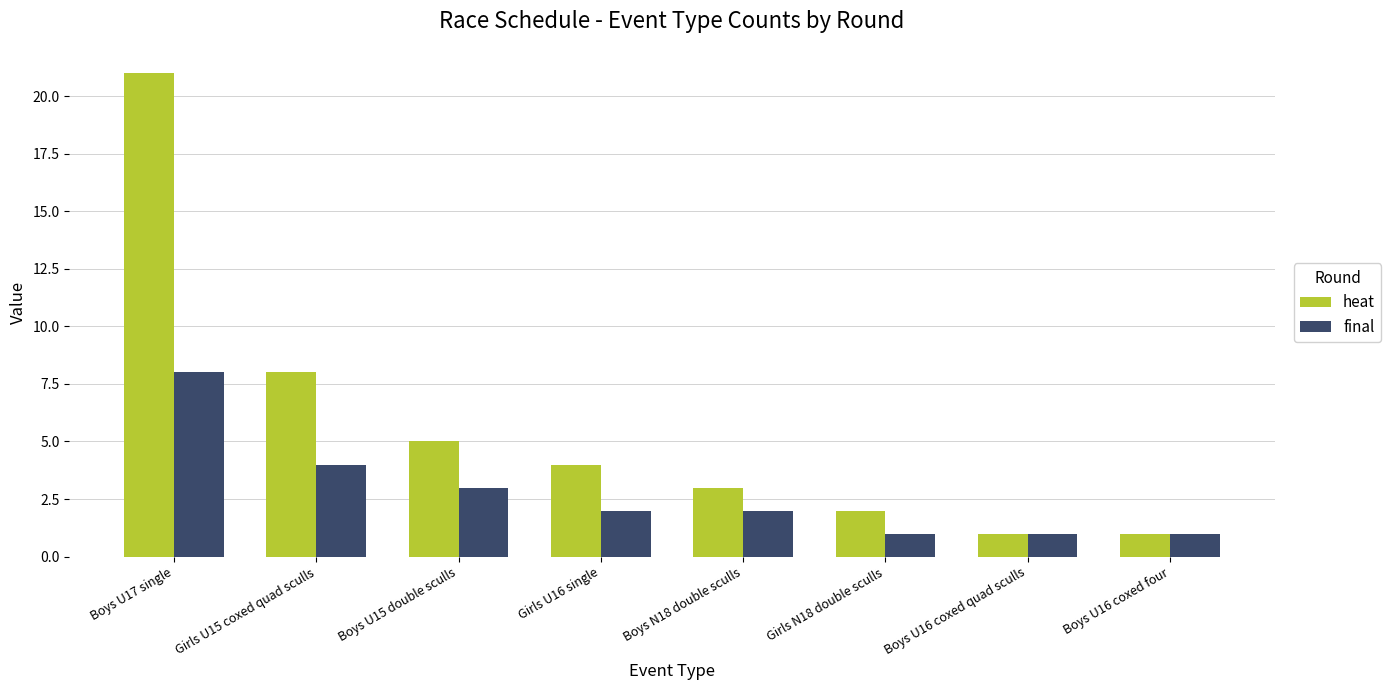

What is the label of the 8th bar from the left?

Boys U16 coxed four